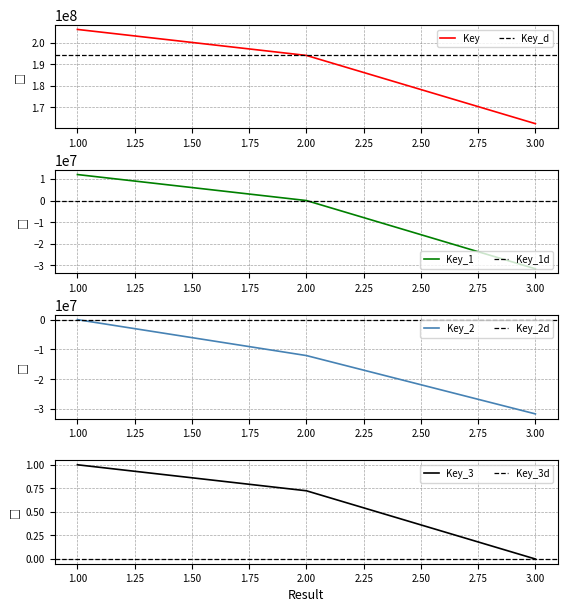

What is the difference between the values at 2 and 3?

31717400